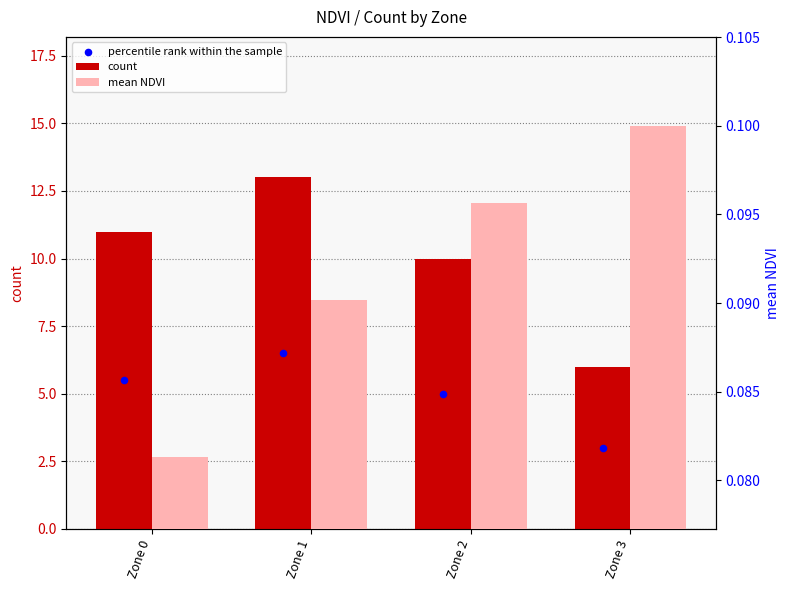

Which series contains the highest Y value?

count